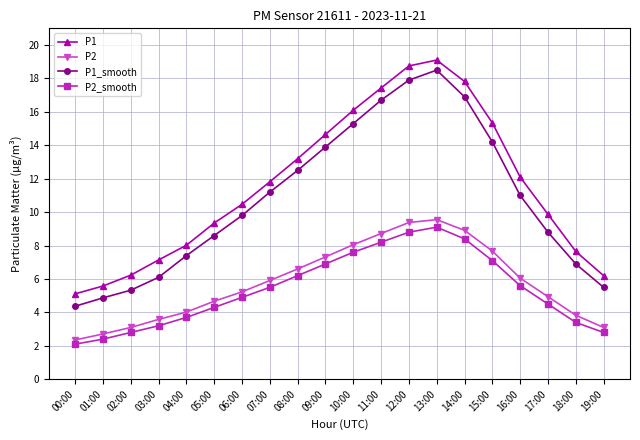

In P1_smooth, how many points are higher than both neighbors (excluding endpoints)?

1